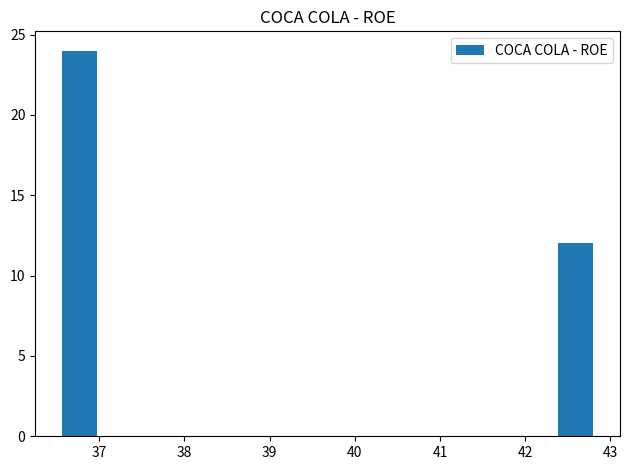

Reading left to right, transcribe this chart: for each bar, give the range it covers on the x-axis and its height. Neither the bar edges nor the heights are printed on the chart, so give them approximately, as read against the axes.

36.6 to 37.0: 24
37.0 to 37.4: 0
37.4 to 37.8: 0
37.8 to 38.2: 0
38.2 to 38.6: 0
38.6 to 39.1: 0
39.1 to 39.5: 0
39.5 to 39.9: 0
39.9 to 40.3: 0
40.3 to 40.7: 0
40.7 to 41.1: 0
41.1 to 41.6: 0
41.6 to 42.0: 0
42.0 to 42.4: 0
42.4 to 42.8: 12